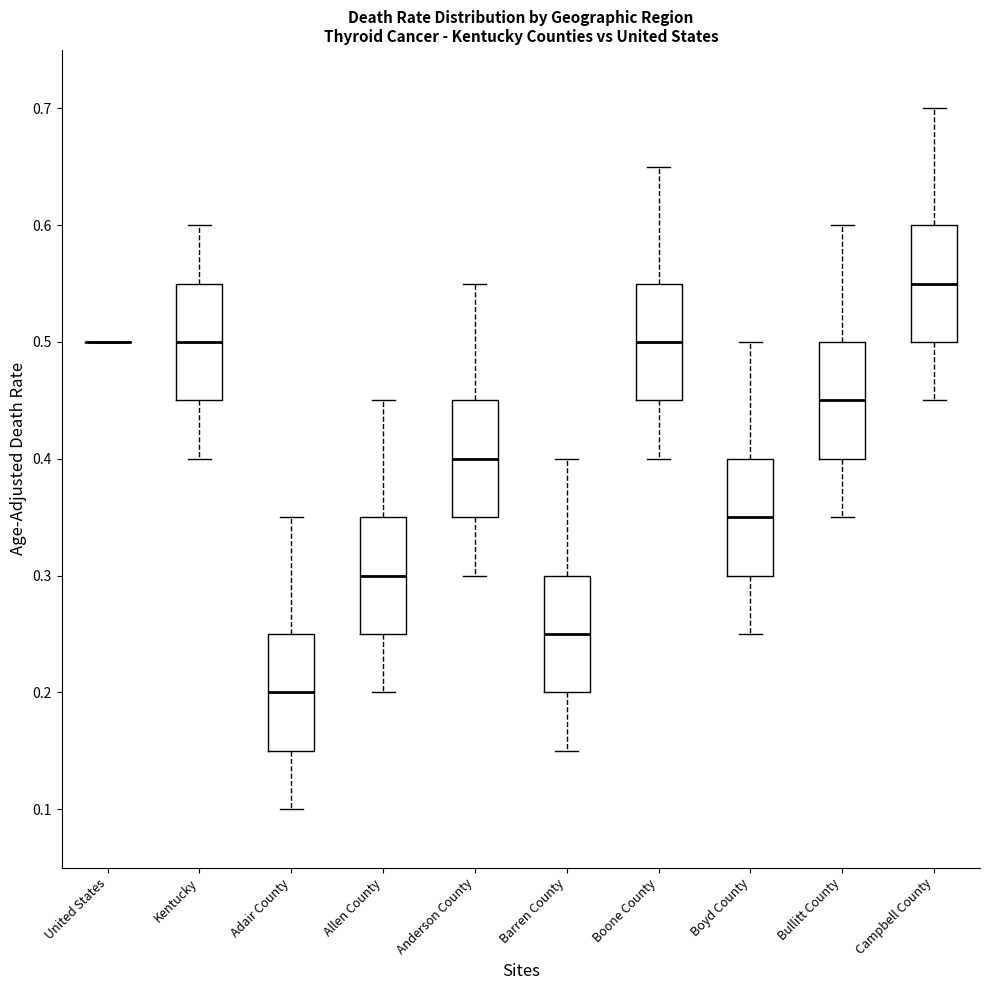

Reading left to right, read every box against the y-axis: the position of its median line, the range the box covers, and the ends of its whiskers. The values are not printed on the chart, so give them approximately, as read against the axis.

United States: box collapsed to a line at 0.50, whiskers 0.50 to 0.50
Kentucky: median 0.50, box 0.45 to 0.55, whiskers 0.40 to 0.60
Adair County: median 0.20, box 0.15 to 0.25, whiskers 0.10 to 0.35
Allen County: median 0.30, box 0.25 to 0.35, whiskers 0.20 to 0.45
Anderson County: median 0.40, box 0.35 to 0.45, whiskers 0.30 to 0.55
Barren County: median 0.25, box 0.20 to 0.30, whiskers 0.15 to 0.40
Boone County: median 0.50, box 0.45 to 0.55, whiskers 0.40 to 0.65
Boyd County: median 0.35, box 0.30 to 0.40, whiskers 0.25 to 0.50
Bullitt County: median 0.45, box 0.40 to 0.50, whiskers 0.35 to 0.60
Campbell County: median 0.55, box 0.50 to 0.60, whiskers 0.45 to 0.70